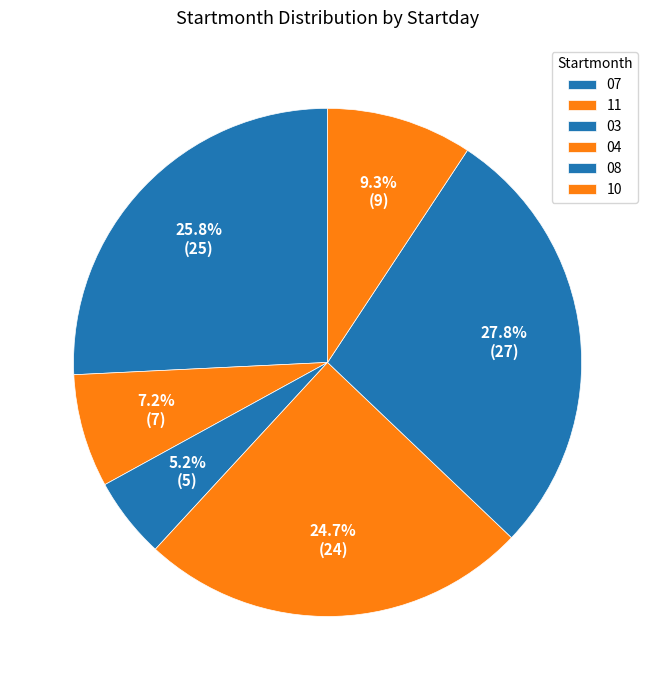

Combined, do 11 and 10 account for over 50%?

No